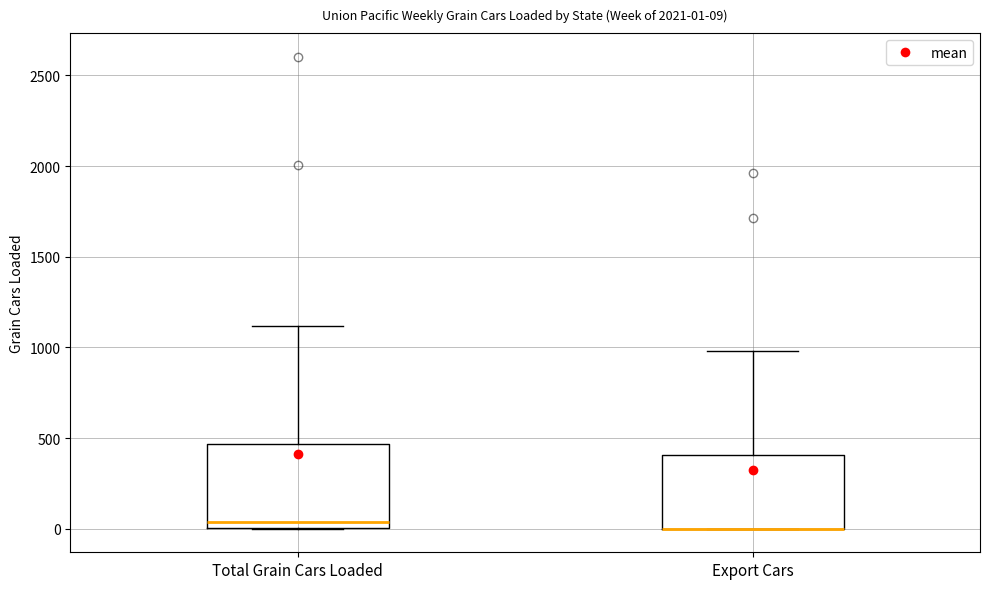

Comparing the boxes themselves (not the whiskers), which one is the tallest?

Total Grain Cars Loaded